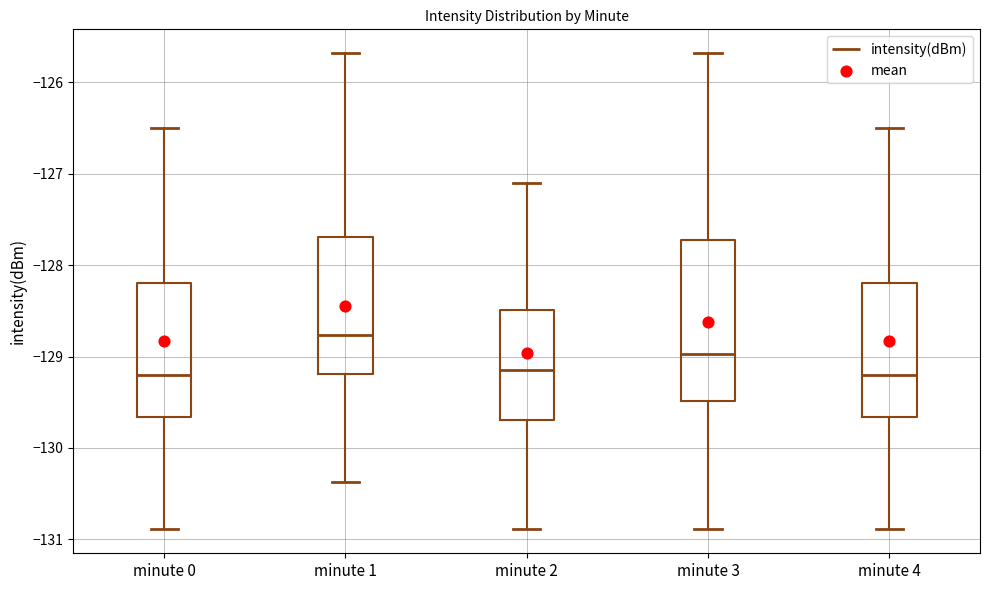

Reading left to right, transcribe this box plot: for each box, give where its median line is, the range the box spans, and where its two whiskers end, as read against the y-axis. The values are not printed on the chart, so give them approximately, as read against the axis.

minute 0: median -129.2, box -129.7 to -128.2, whiskers -130.9 to -126.5
minute 1: median -128.8, box -129.2 to -127.7, whiskers -130.4 to -125.7
minute 2: median -129.1, box -129.7 to -128.5, whiskers -130.9 to -127.1
minute 3: median -129.0, box -129.5 to -127.7, whiskers -130.9 to -125.7
minute 4: median -129.2, box -129.7 to -128.2, whiskers -130.9 to -126.5